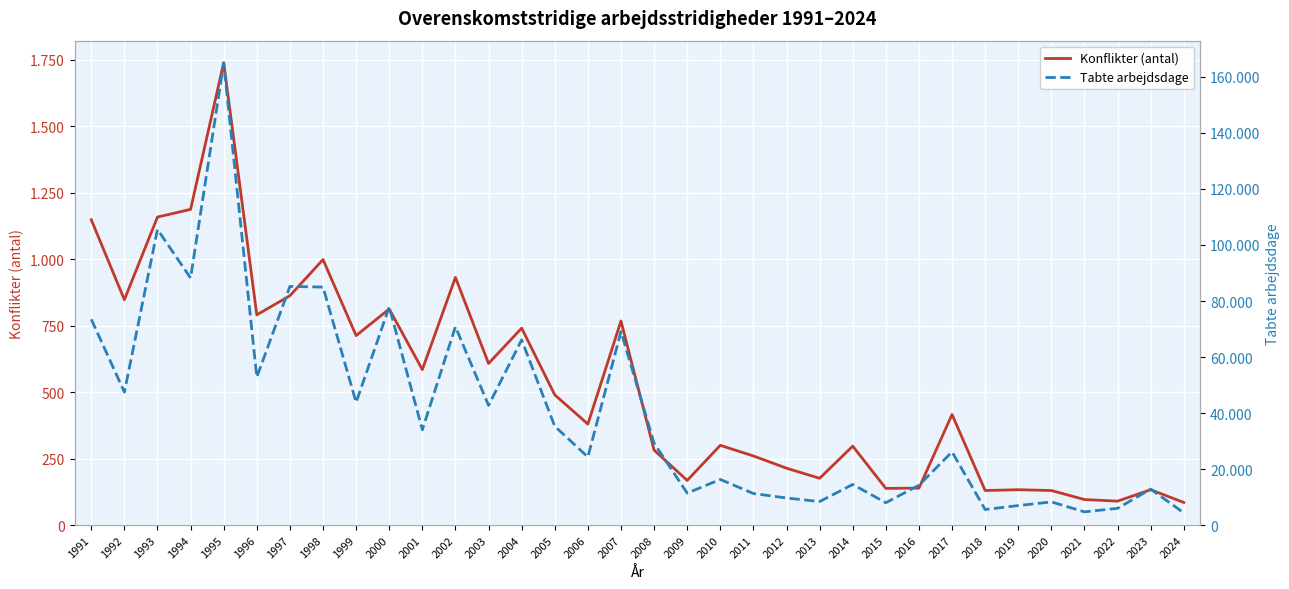

Rank the categories by Konflikter (antal) value from highest to lowest.

1995, 1994, 1993, 1991, 1998, 2002, 1997, 1992, 2000, 1996, 2007, 2004, 1999, 2003, 2001, 2005, 2017, 2006, 2010, 2014, 2008, 2011, 2012, 2013, 2009, 2016, 2015, 2019, 2023, 2018, 2020, 2021, 2022, 2024